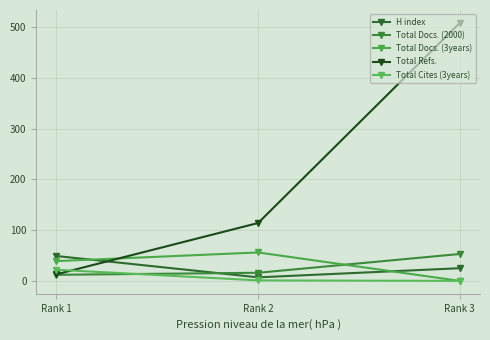

How many positive values does the Total Docs. (3years) series have?

2